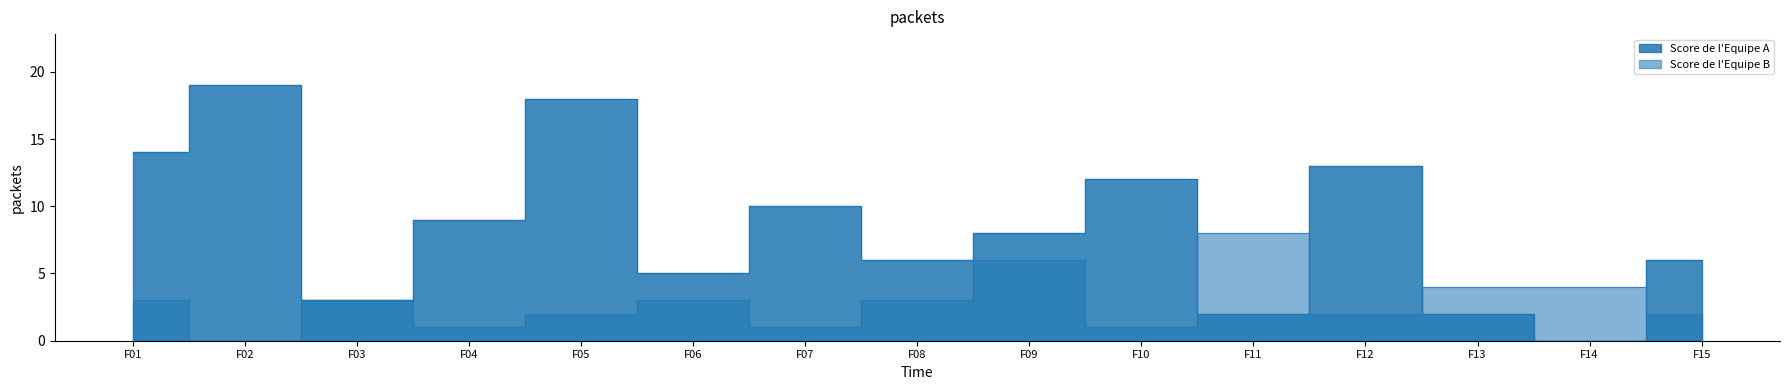

What is the difference between the second highest and minimum values in the Score de l'Equipe A series?

18